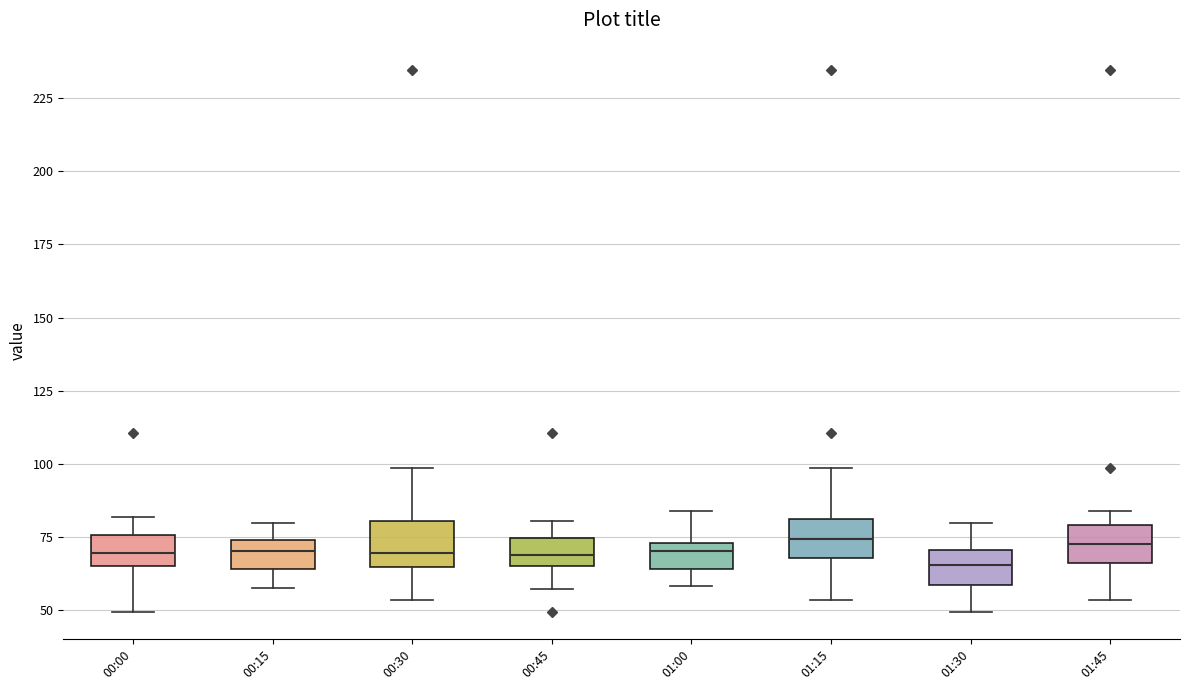

Reading left to right, read every box against the y-axis: the position of its median line, the range the box covers, and the ends of its whiskers. The values are not printed on the chart, so give them approximately, as read against the axis.

00:00: median 70, box 65 to 75, whiskers 50 to 80
00:15: median 70, box 65 to 75, whiskers 60 to 80
00:30: median 70, box 65 to 80, whiskers 55 to 100
00:45: median 70, box 65 to 75, whiskers 55 to 80
01:00: median 70, box 65 to 75, whiskers 60 to 85
01:15: median 75, box 70 to 80, whiskers 55 to 100
01:30: median 65, box 60 to 70, whiskers 50 to 80
01:45: median 75, box 65 to 80, whiskers 55 to 85